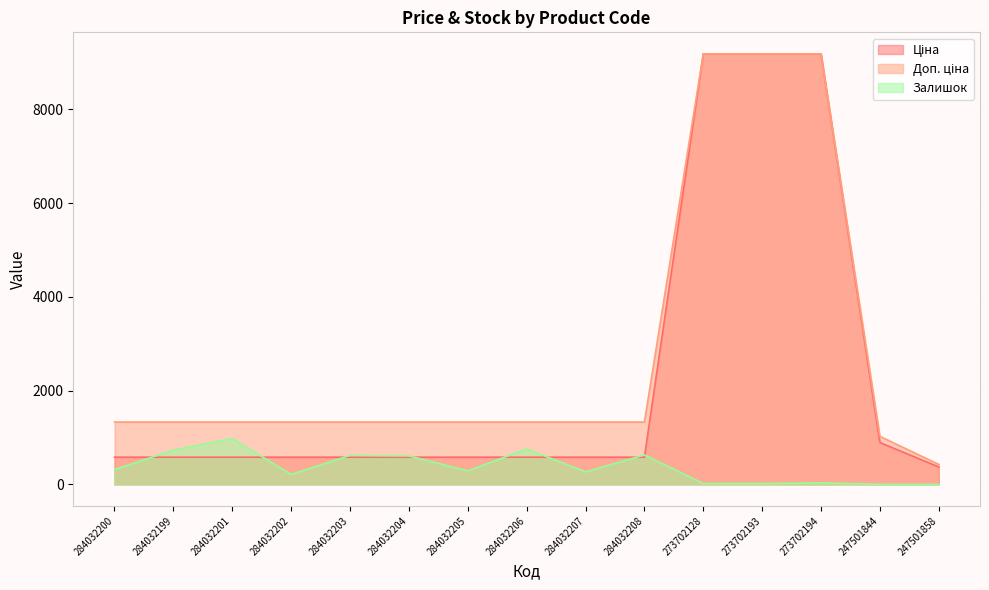

At which label is Доп. ціна closest to 4805?

284032200